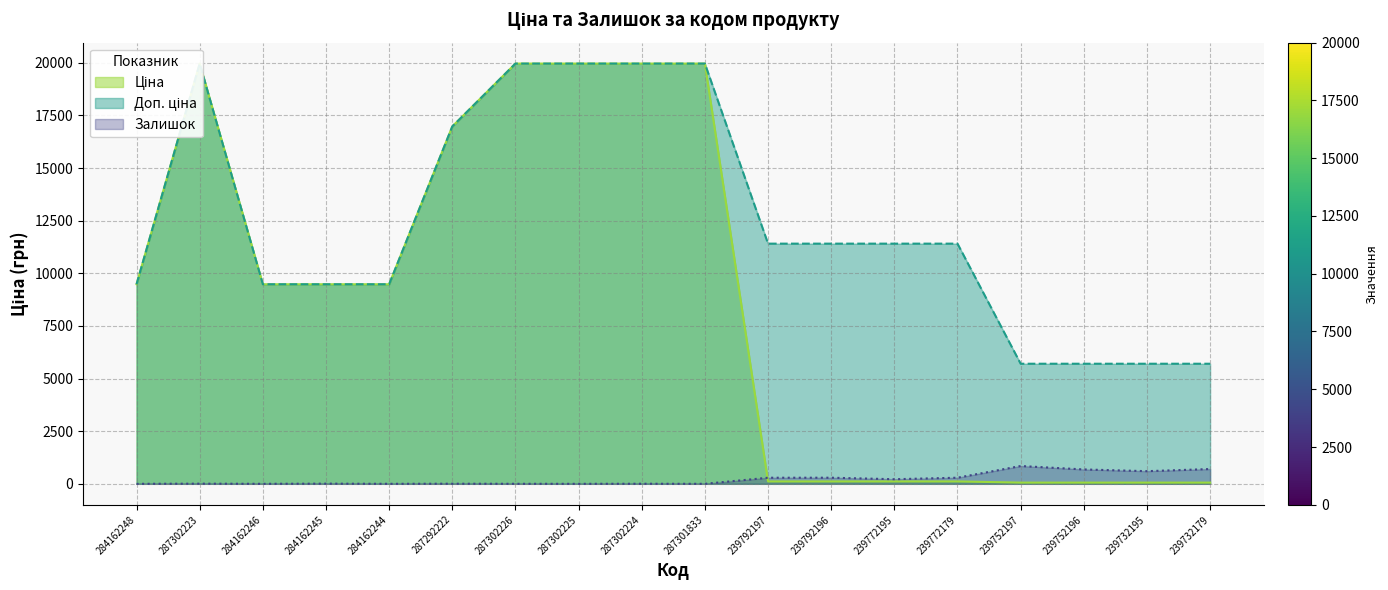

Is the value of Доп. ціна at 287302224 greater than the value of Ціна at 239732195?

Yes